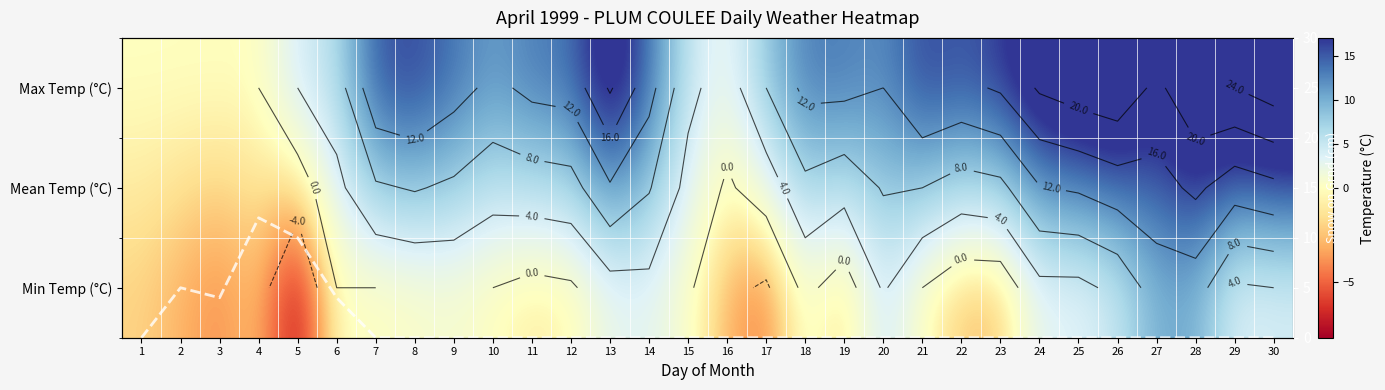

The value of Mean Temp (°C) at 26 is 14.0. True or false?

True